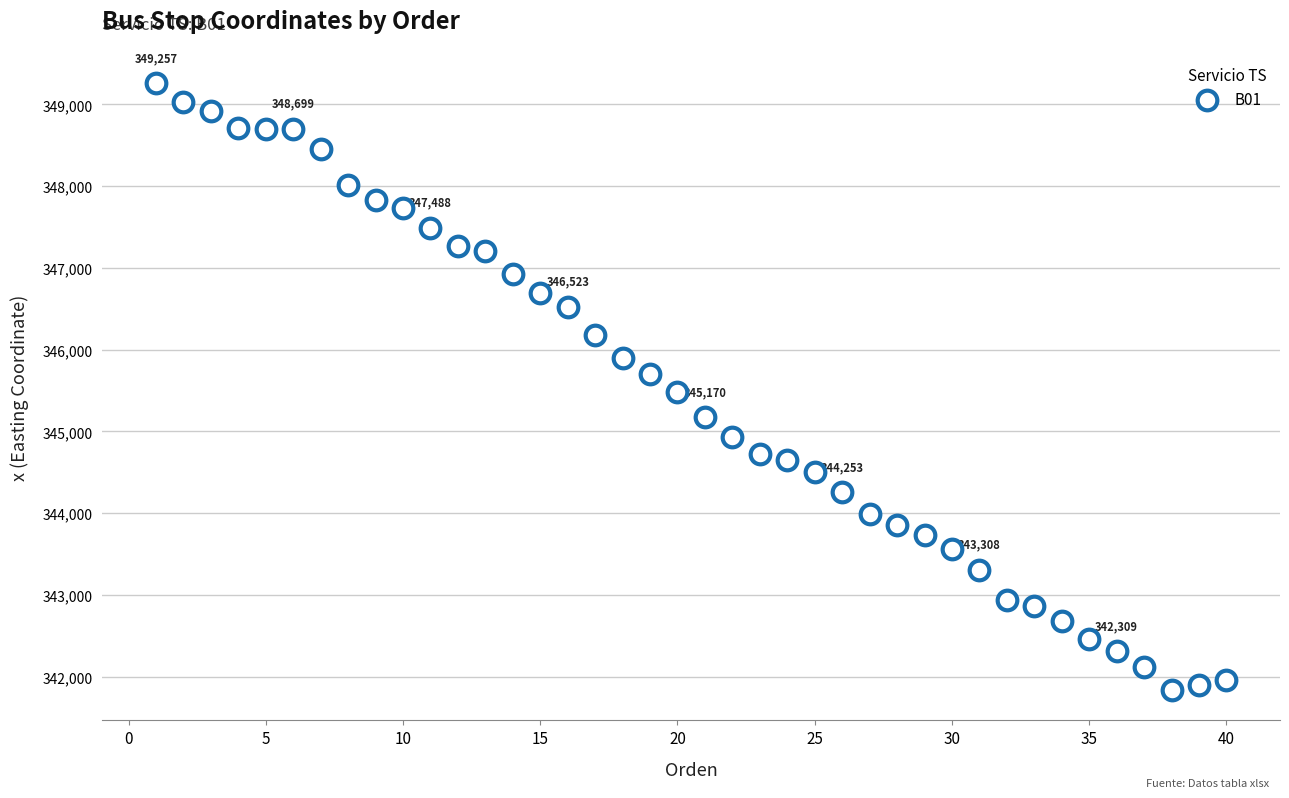

What is the range of X values (max minus min)?

39.0